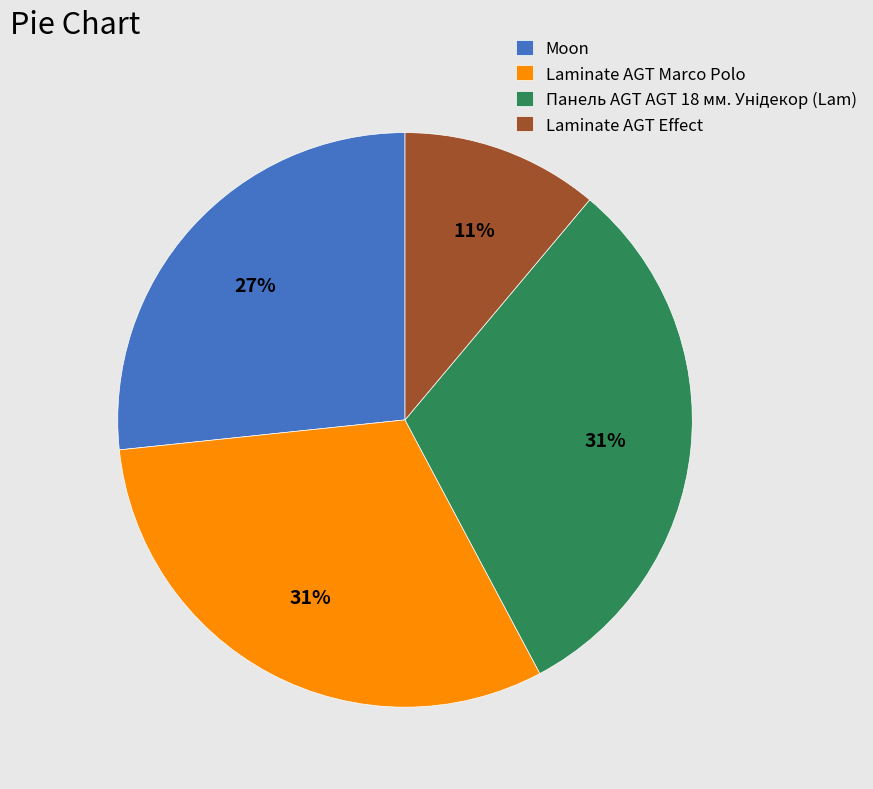

Between Moon and Laminate AGT Effect, which is larger?

Moon